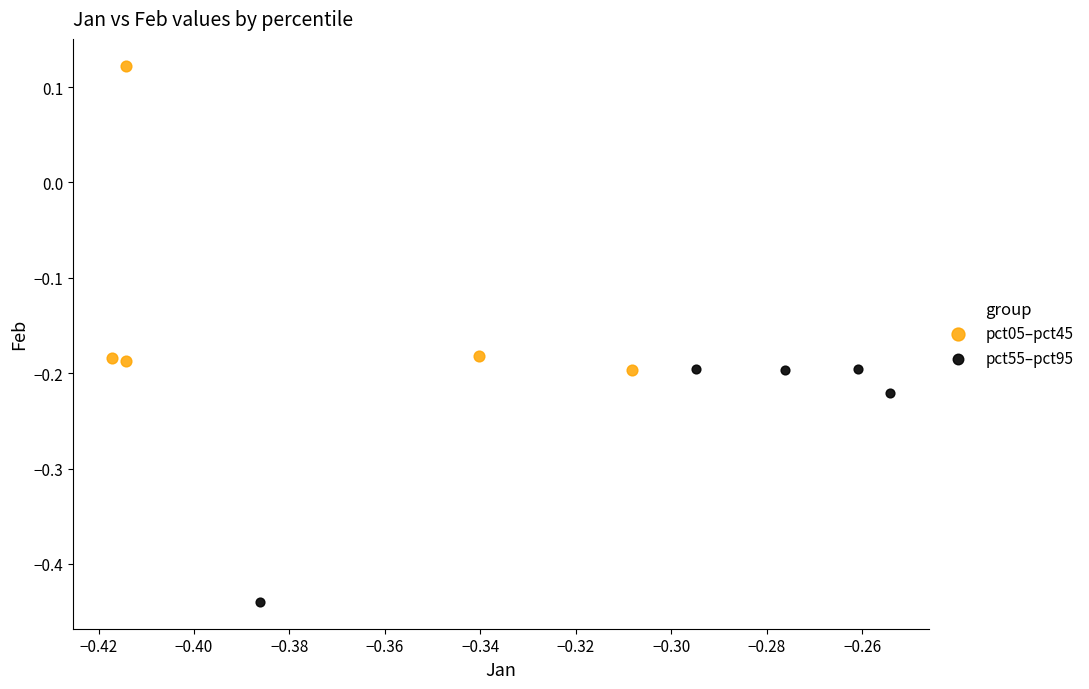

Which series contains the lowest Y value?

pct55–pct95